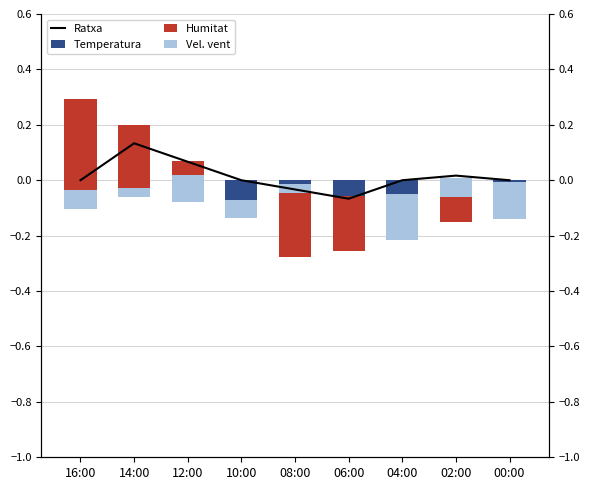

Reading right to left, what are all the values shown in this chart?

Ratxa: 00:00=0.0	02:00=0.0	04:00=0.0	06:00=-0.1	08:00=-0.0	10:00=0.0	12:00=0.1	14:00=0.1	16:00=0.0
Temperatura: 00:00=-0.1	02:00=-0.1	04:00=-0.2	06:00=-0.3	08:00=-0.3	10:00=-0.1	12:00=0.1	14:00=0.2	16:00=0.3
Humitat: 00:00=-0.1	02:00=0.1	04:00=0.2	06:00=0.2	08:00=0.2	10:00=0.0	12:00=-0.1	14:00=-0.3	16:00=-0.3
Vel. vent: 00:00=0.1	02:00=0.1	04:00=-0.2	06:00=0.0	08:00=0.0	10:00=-0.1	12:00=0.1	14:00=0.0	16:00=-0.1